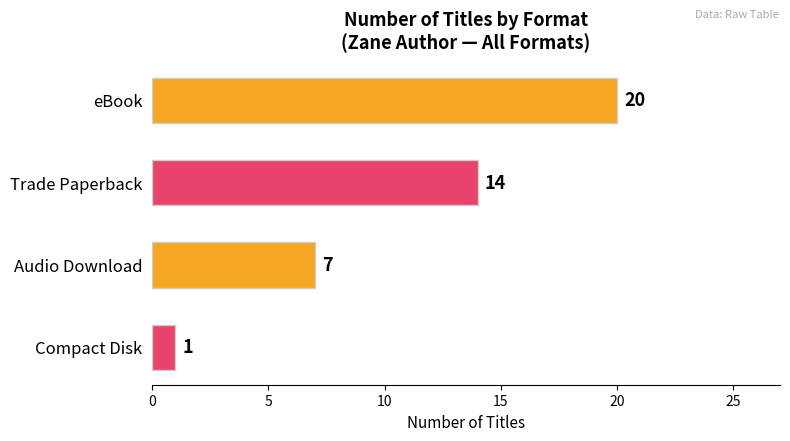

What is the change in value from eBook to Trade Paperback?

-6